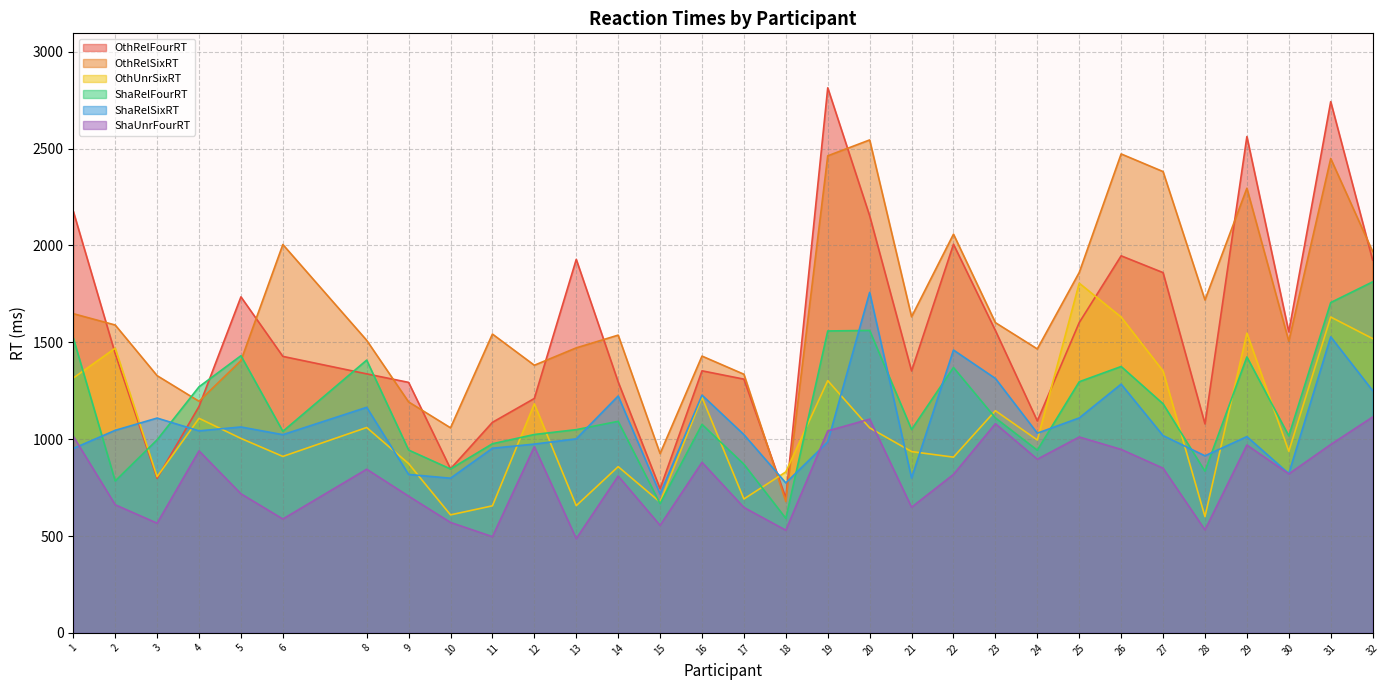

At which category does the chart reach its minimum across all series?

13